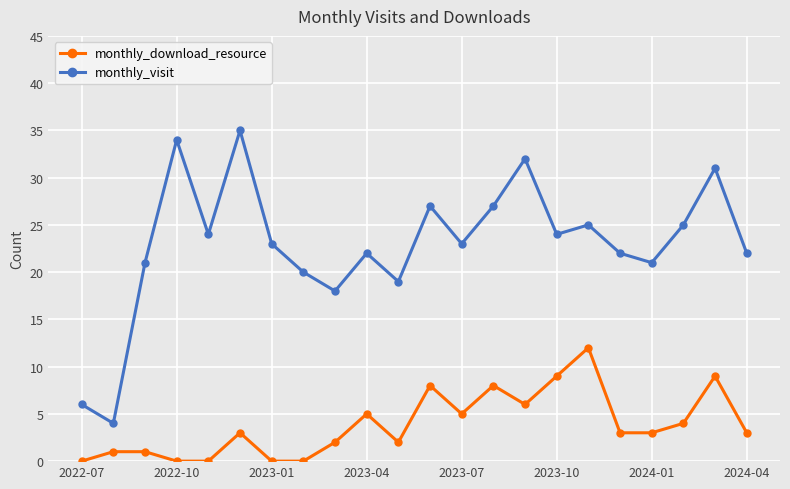

Which series has the largest total across all categories?

monthly_visit